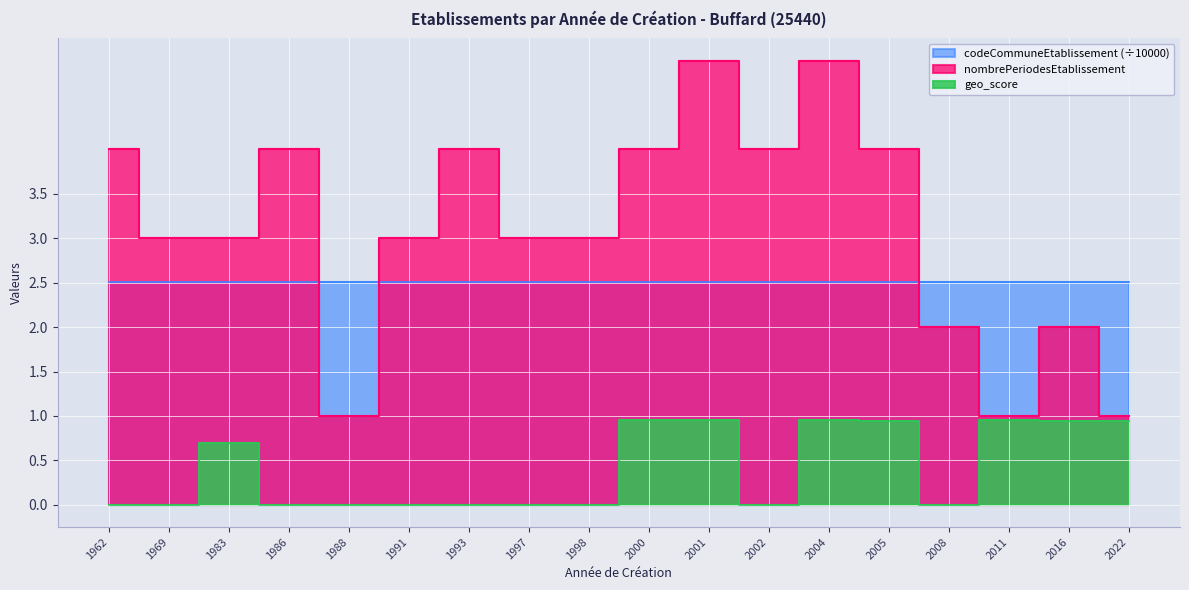

True or false: nombrePeriodesEtablissement has a value of 4.0 at 2000.

True